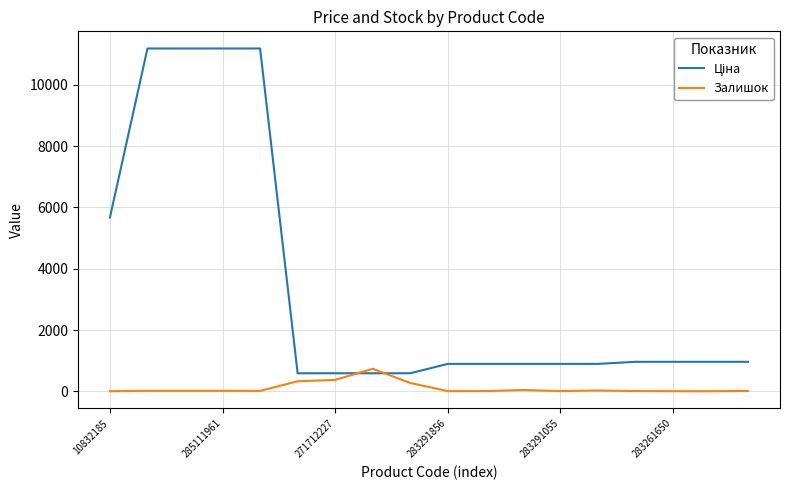

What is the difference between the maximum and minimum values in the Залишок series?

732.0